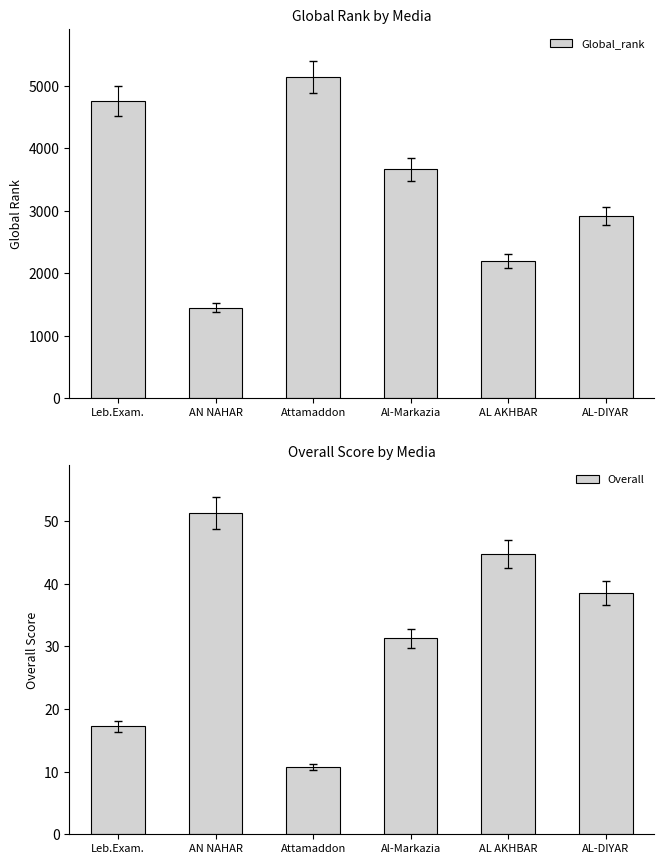

Rank the series at Attamaddon from highest to lowest value.

Global_rank, Overall